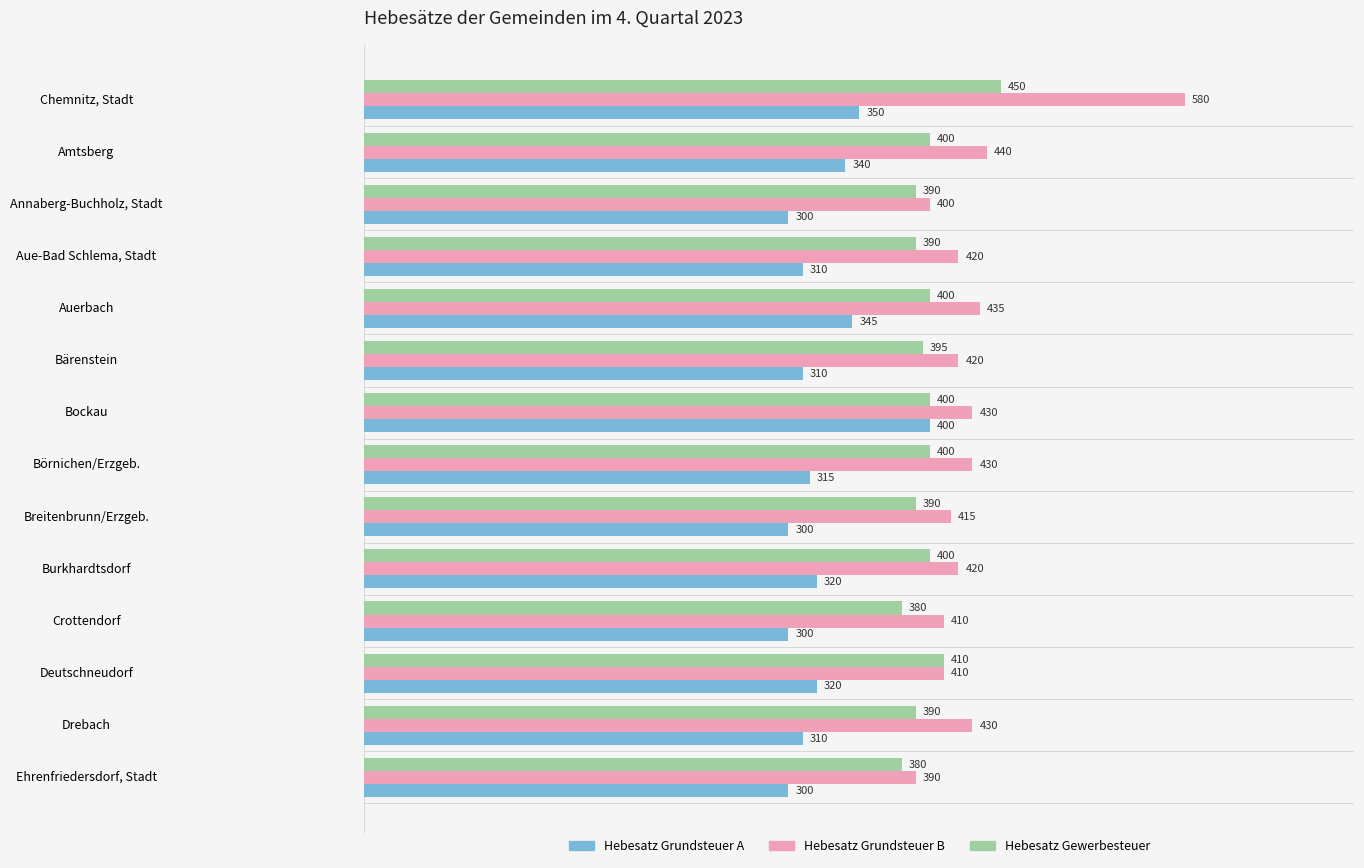

What is the difference between the maximum and minimum values in the Hebesatz Grundsteuer A series?

100